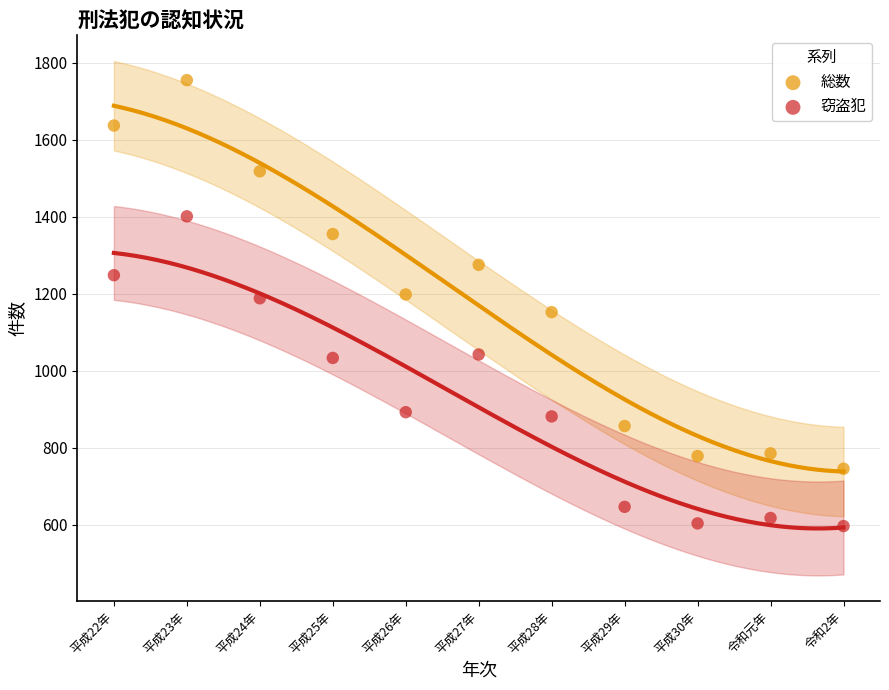

What are all the series names shown in the legend?

総数, 窃盗犯